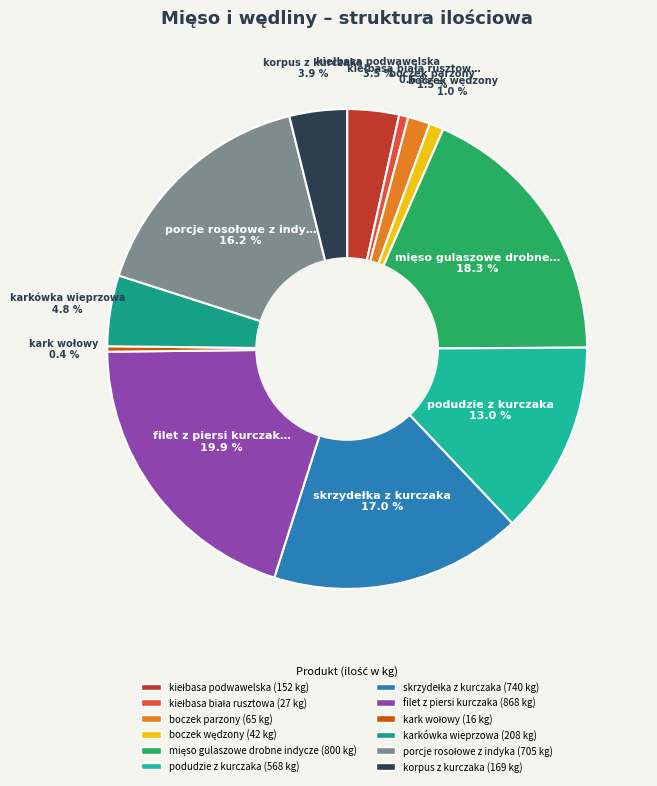

Rank the categories by value from highest to lowest.

filet z piersi kurczaka, mięso gulaszowe drobne indycze, skrzydełka z kurczaka, porcje rosołowe z indyka, podudzie z kurczaka, karkówka wieprzowa, korpus z kurczaka, kiełbasa podwawelska, boczek parzony, boczek wędzony, kiełbasa biała rusztowa, kark wołowy